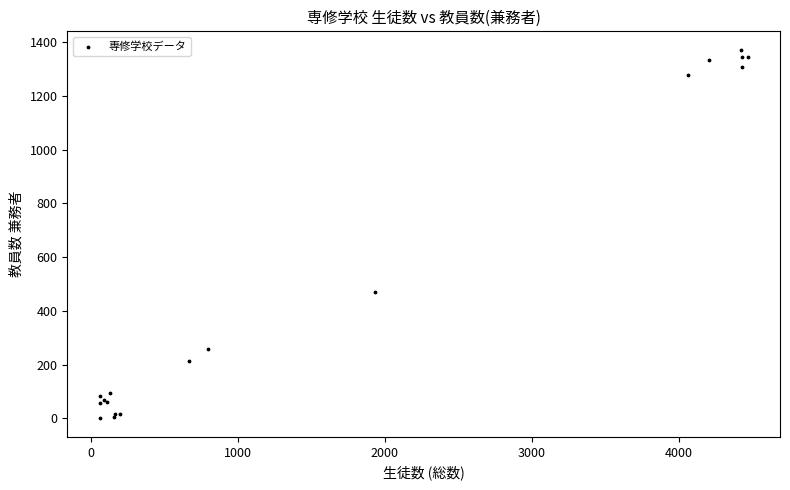

What Y value in the scatter plot is closest to 685?

470